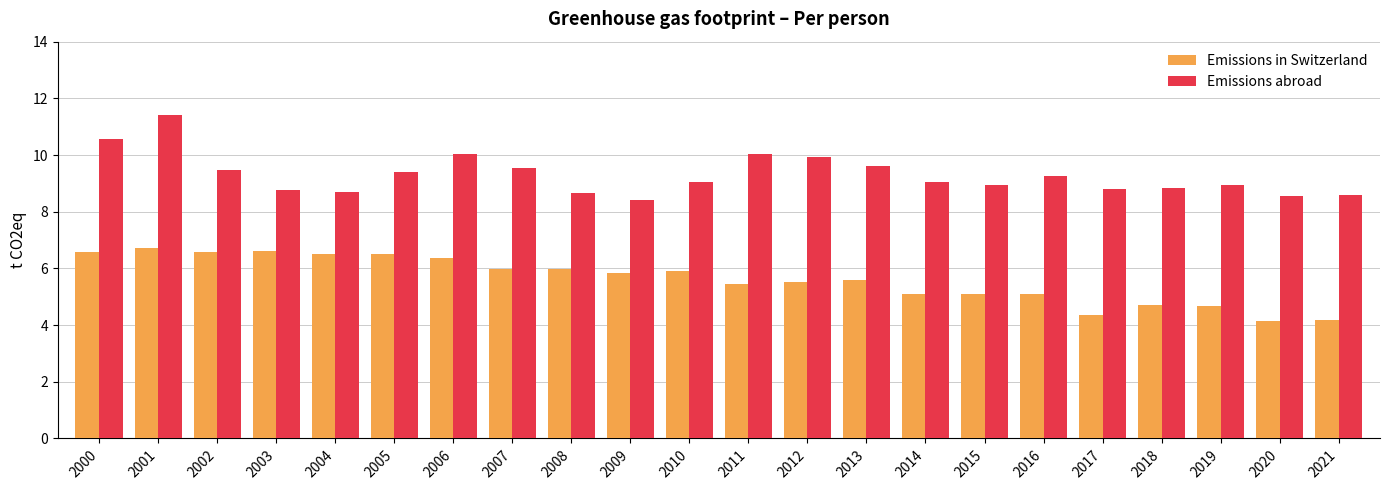

What is the difference between the Emissions abroad values at 2017 and 2009?

0.4